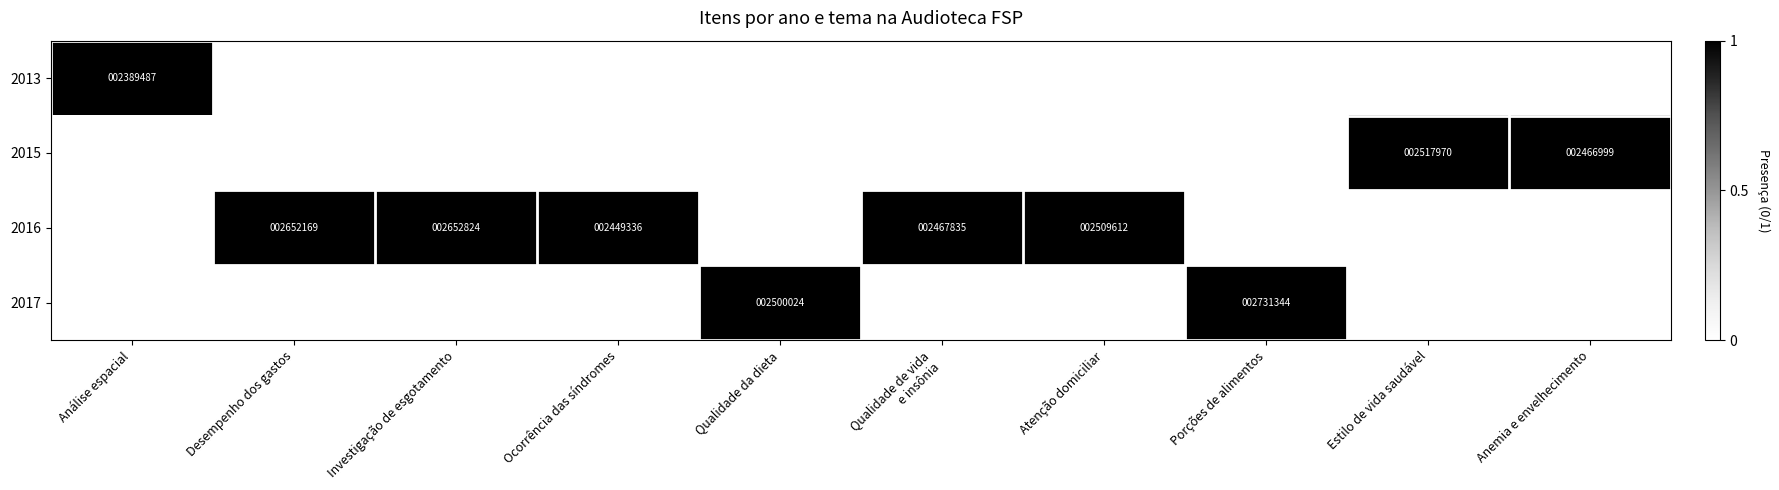

Which label corresponds to the largest value in the chart?

Análise espacial